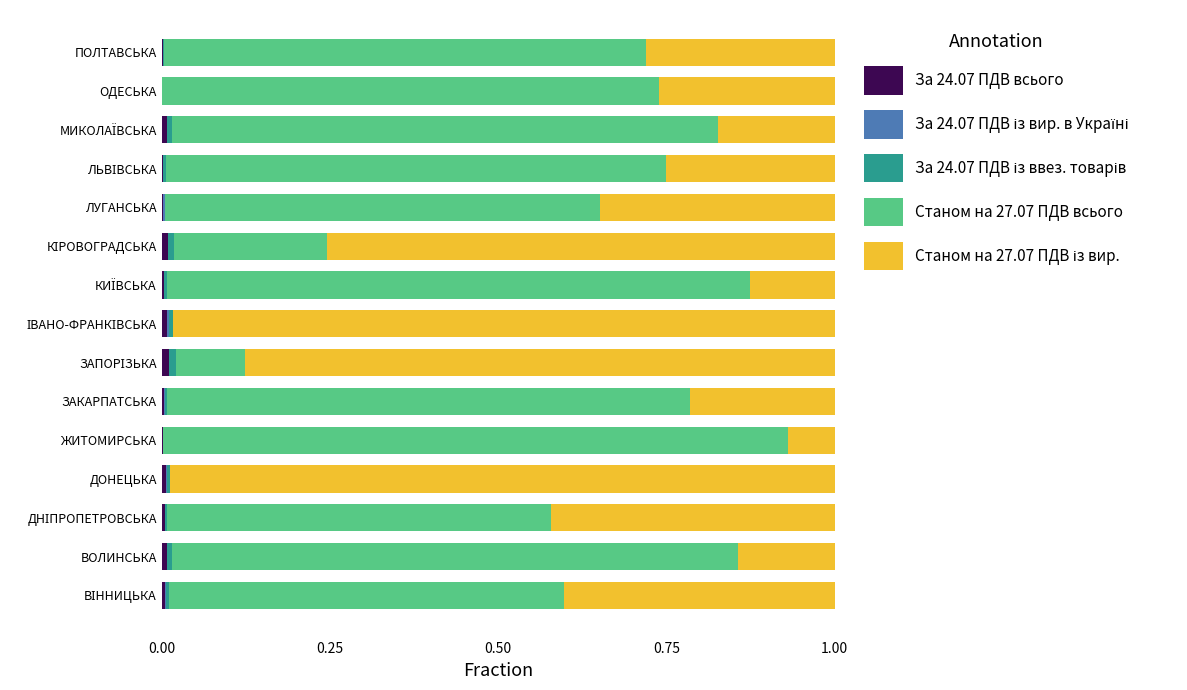

Reading right to left, what are all the values shown in this chart?

За 24.07 ПДВ всього: 0.0	0.0	0.0	0.0	0.0	0.0	0.0	0.0	0.0	0.0	0.0	0.0	0.0	0.0	0.0
За 24.07 ПДВ із вир. в Україні: 0.0	0.0	0.0	0.0	0.0	0.0	0.0	0.0	0.0	0.0	0.0	0.0	0.0	0.0	0.0
За 24.07 ПДВ із ввез. товарів: 0.0	0.0	0.0	0.0	0.0	0.0	0.0	0.0	0.0	0.0	0.0	0.0	0.0	0.0	0.0
Станом на 27.07 ПДВ всього: 0.7	0.7	0.8	0.7	0.6	0.2	0.9	0.0	0.1	0.8	0.9	0.0	0.6	0.8	0.6
Станом на 27.07 ПДВ із вир.: 0.3	0.3	0.2	0.3	0.3	0.8	0.1	1.0	0.9	0.2	0.1	1.0	0.4	0.1	0.4